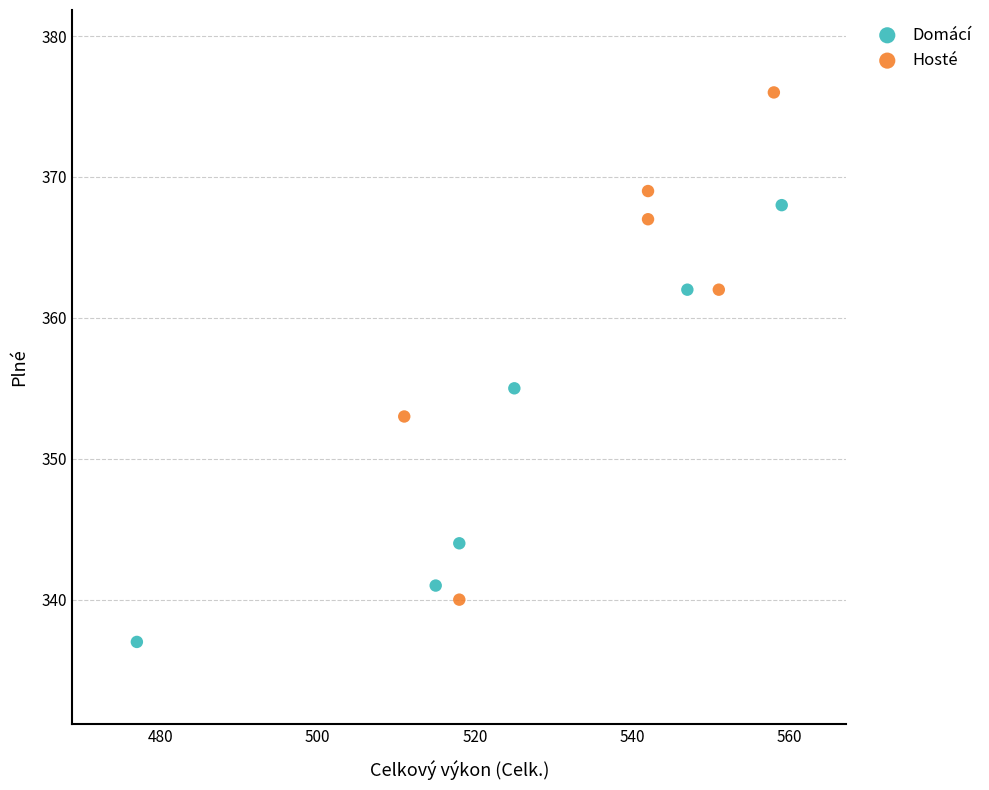

Which series contains the lowest Y value?

Domácí